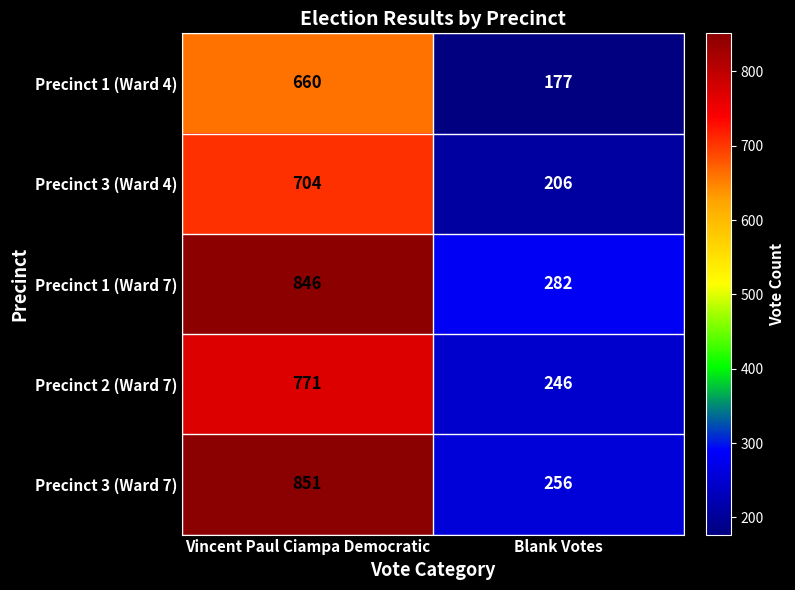

Rank the categories by Precinct 1 (Ward 7) value from highest to lowest.

Vincent Paul Ciampa Democratic, Blank Votes